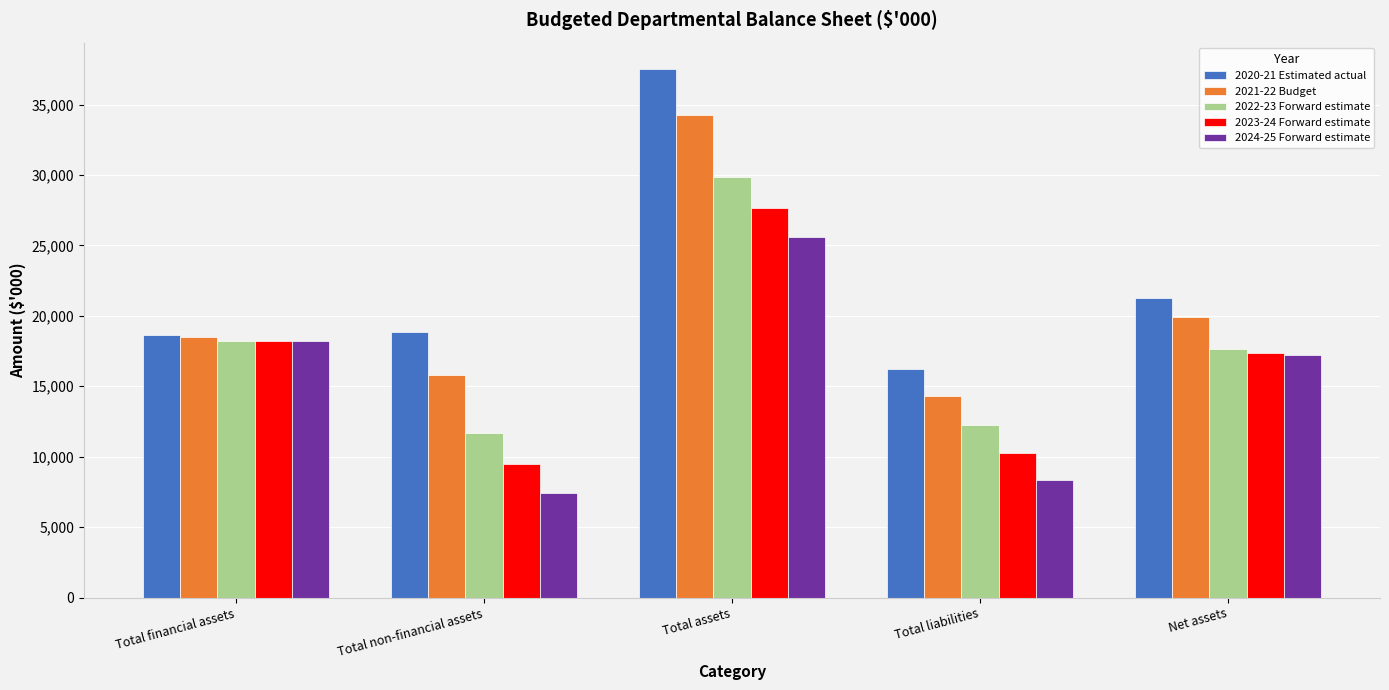

Which category has the lowest value in the 2024-25 Forward estimate series?

Total non-financial assets